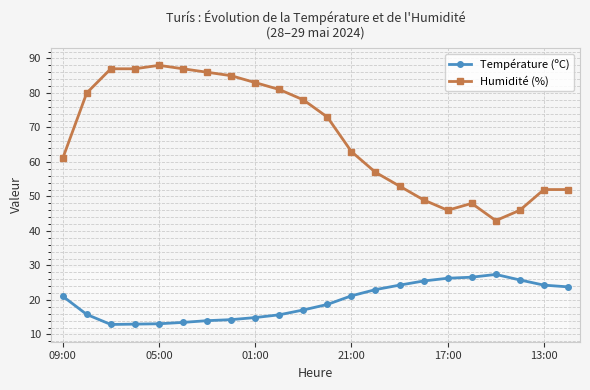

Is this an area chart (filled region under the line)?

No